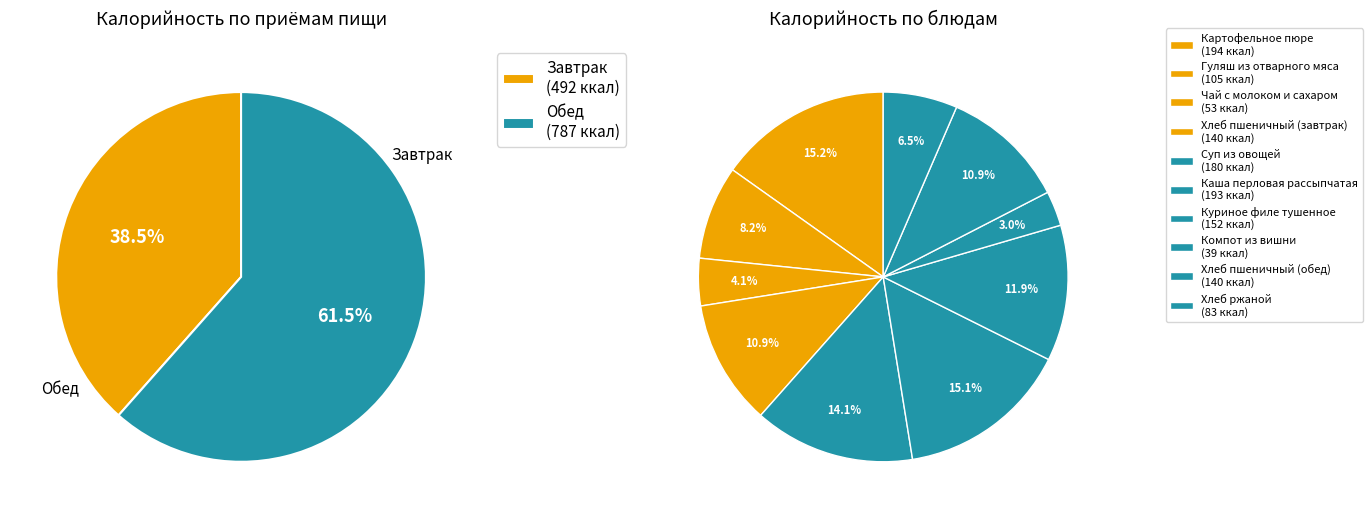

The Завтрак slice represents 38% of the pie. True or false?

True